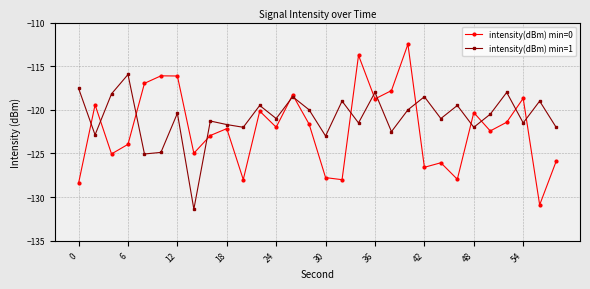

True or false: intensity(dBm) min=1 has more than 1 points higher than both neighbors.

True